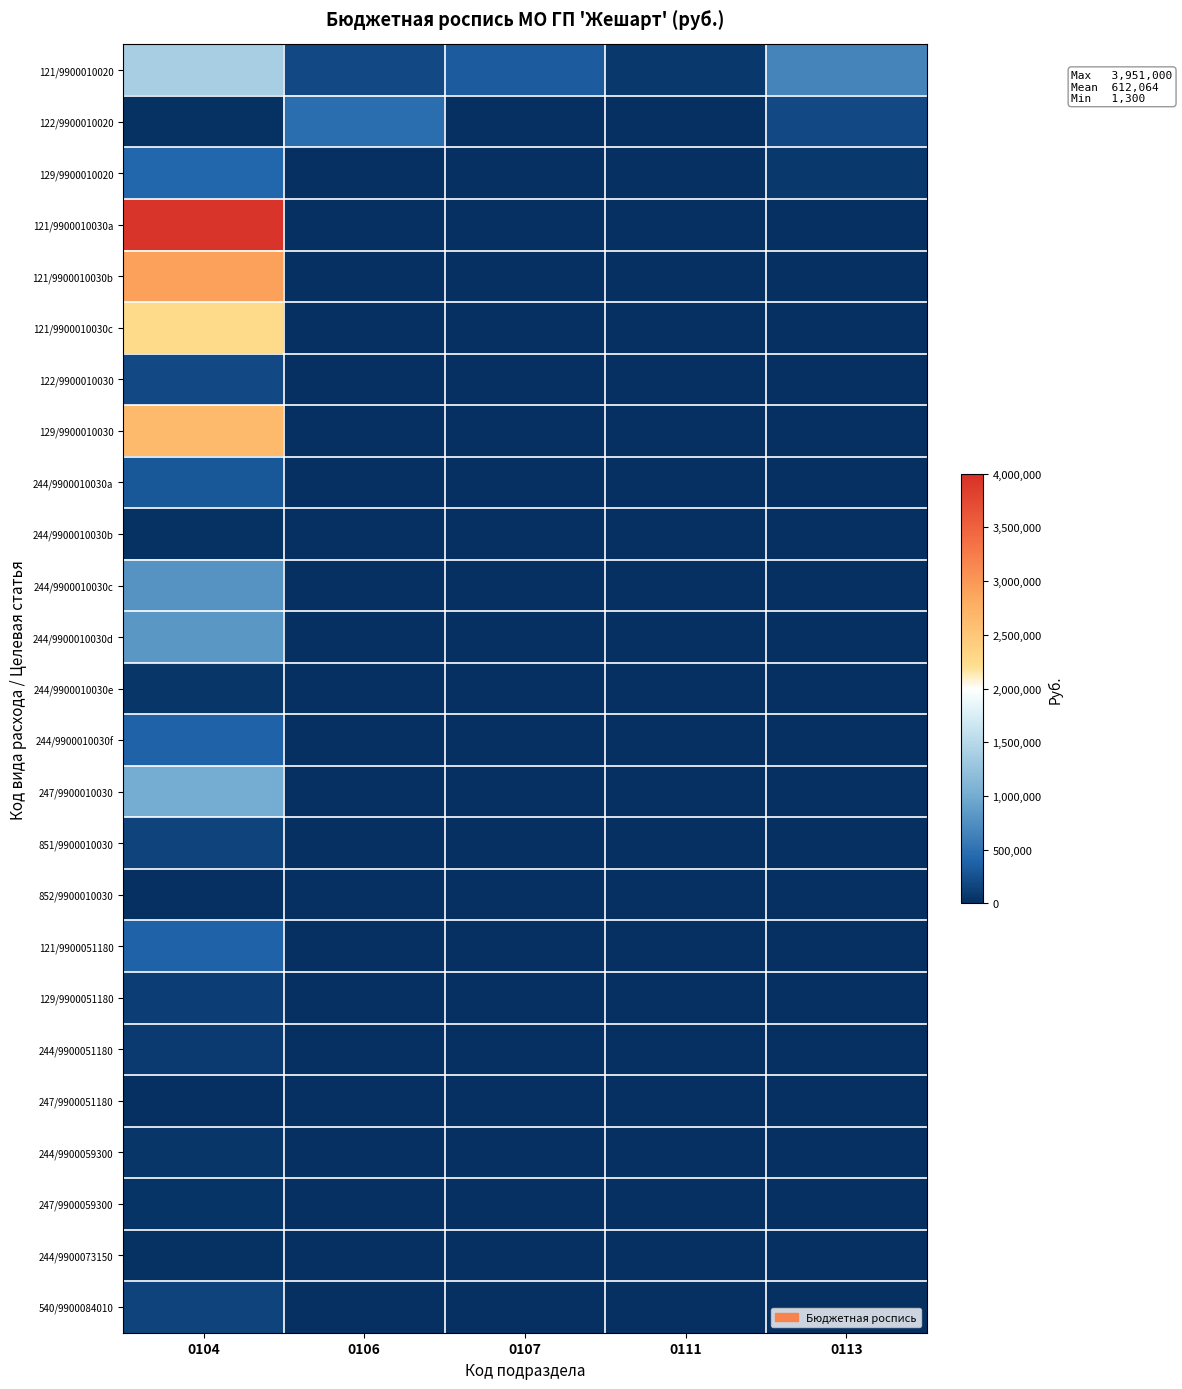

Rank the series at 0111 from highest to lowest value.

121/9900010020, 122/9900010020, 129/9900010020, 121/9900010030a, 121/9900010030b, 121/9900010030c, 122/9900010030, 129/9900010030, 244/9900010030a, 244/9900010030b, 244/9900010030c, 244/9900010030d, 244/9900010030e, 244/9900010030f, 247/9900010030, 851/9900010030, 852/9900010030, 121/9900051180, 129/9900051180, 244/9900051180, 247/9900051180, 244/9900059300, 247/9900059300, 244/9900073150, 540/9900084010